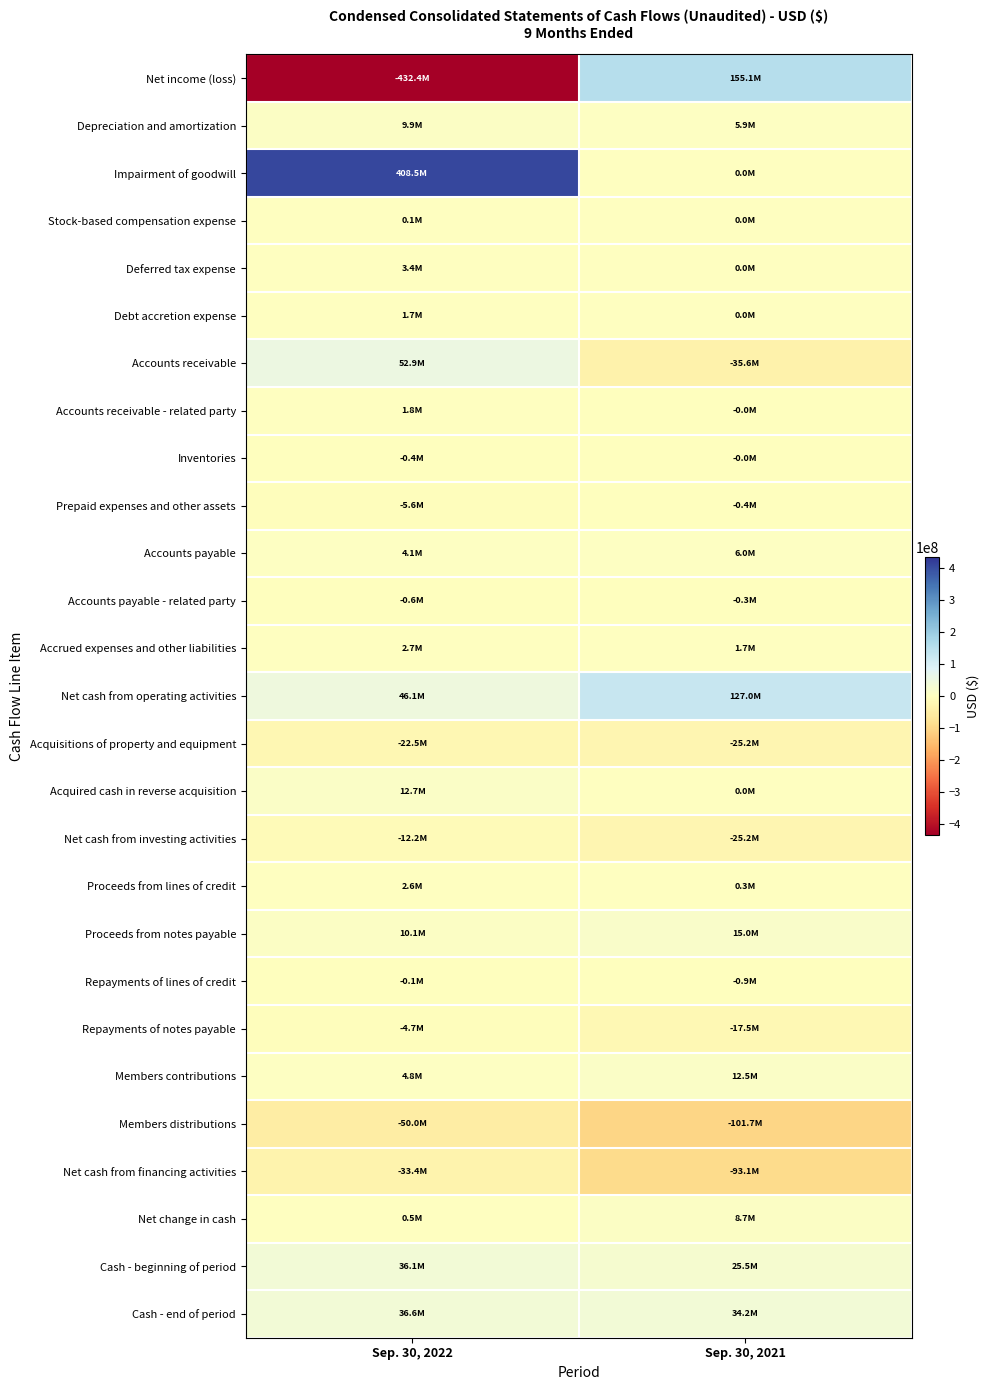

What is the spread (max minus min) of values at Sep. 30, 2022?

840879146